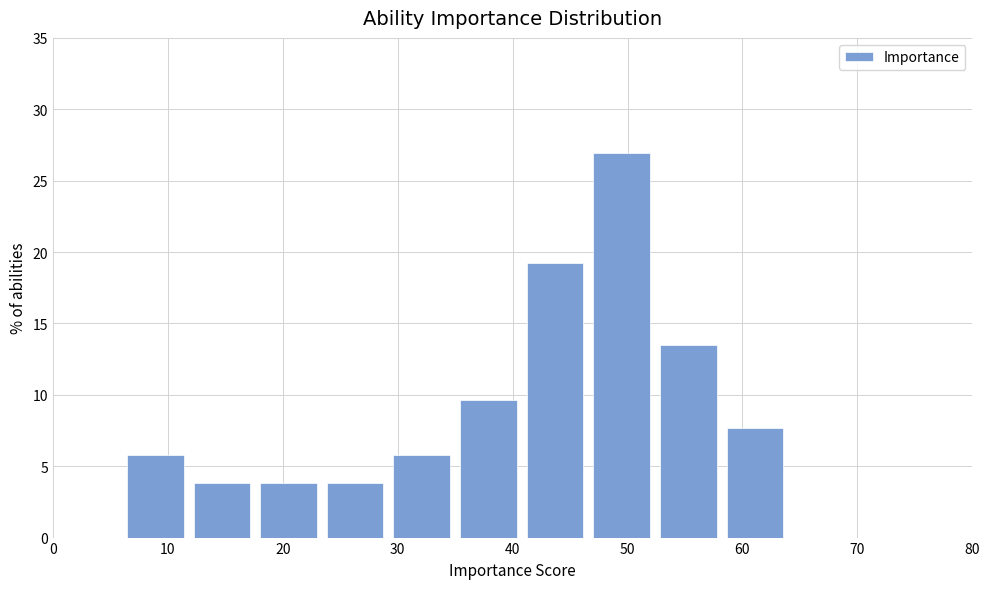

Over which range of the x-axis is the bar tallest?

46.6 to 52.4